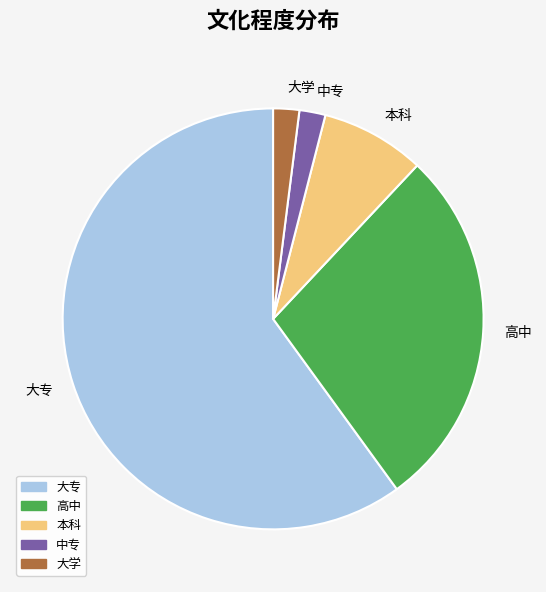

Which has a higher value, 高中 or 中专?

高中